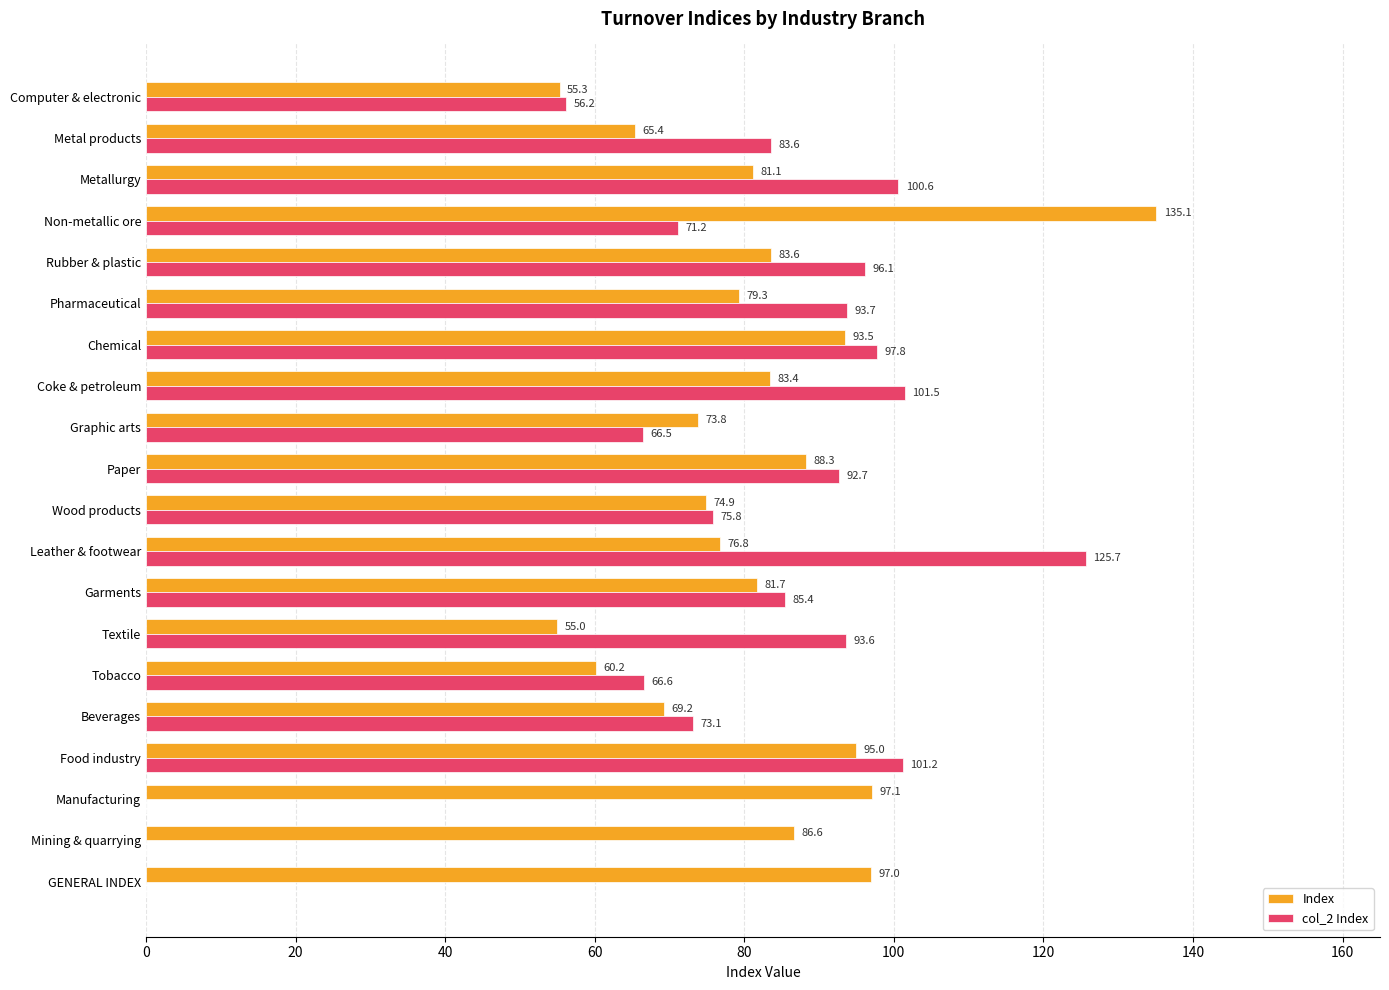

What is the sum of the col_2 Index values at Metal products and Pharmaceutical?

177.3